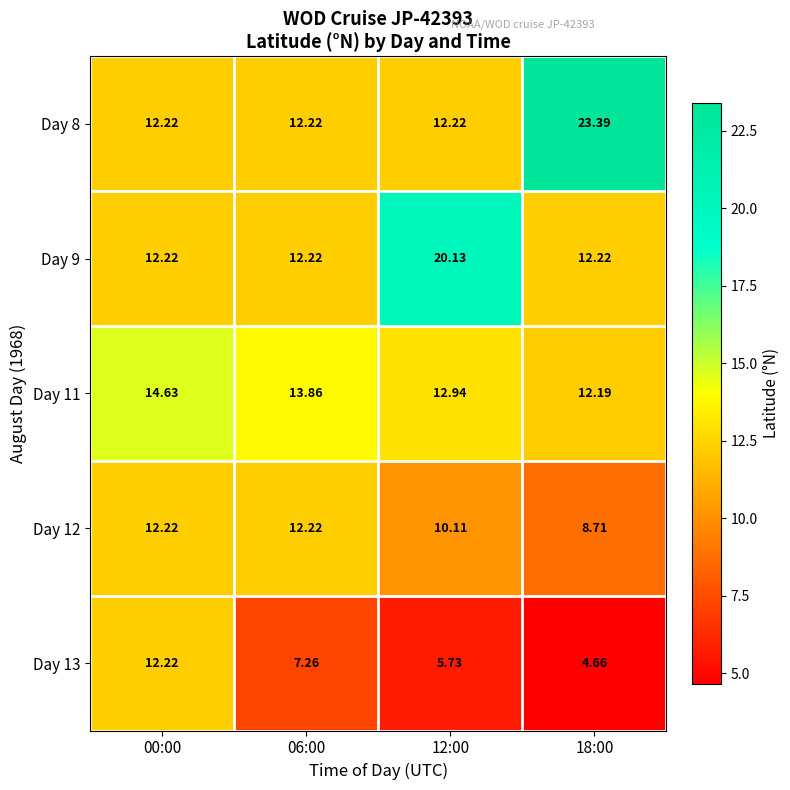

Is the value of Day 11 at 18:00 greater than the value of Day 13 at 18:00?

Yes